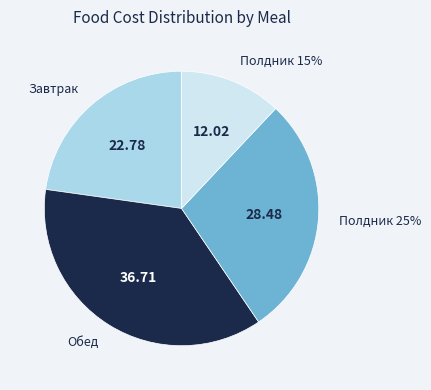

How many segments does this pie chart have?

4